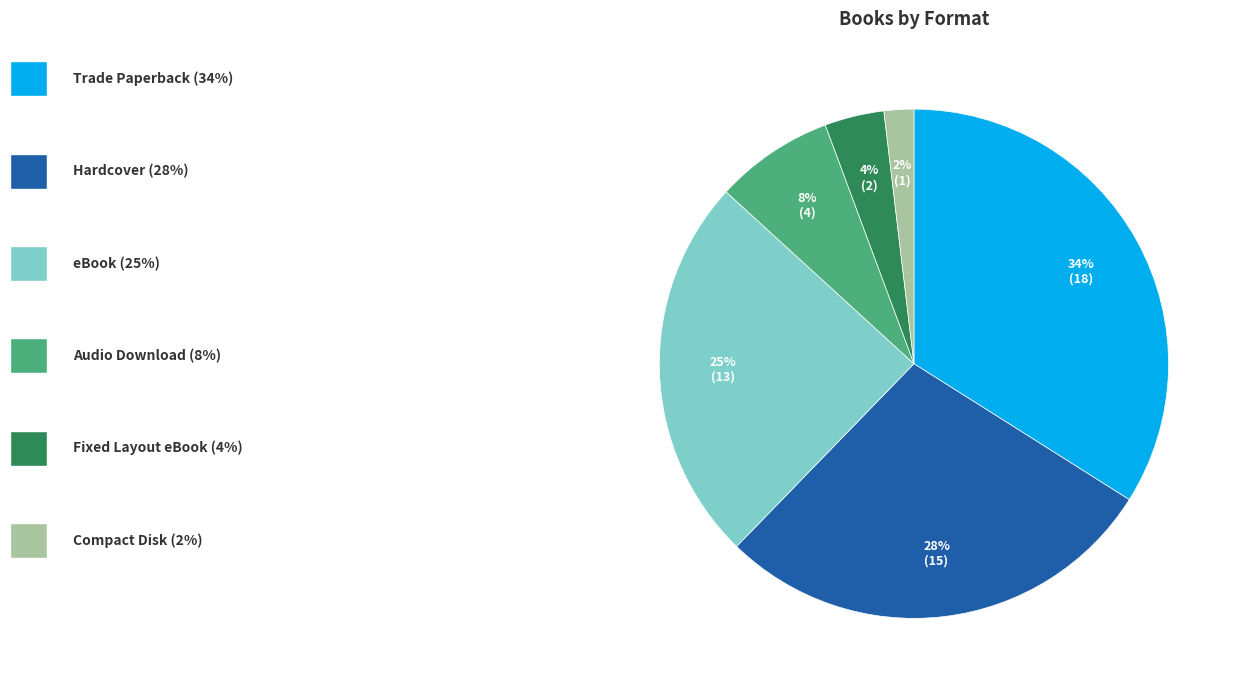

To the nearest percent, what is the difference between the largest and smallest slice percentages?

32%